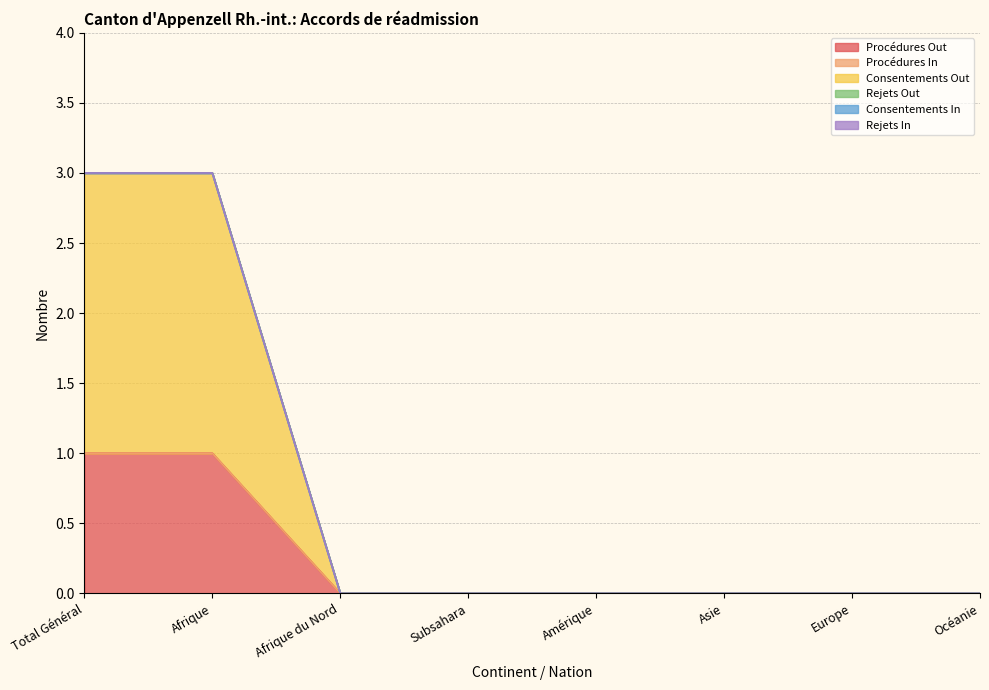

What is the difference between the second highest and minimum values in the Consentements Out series?

2